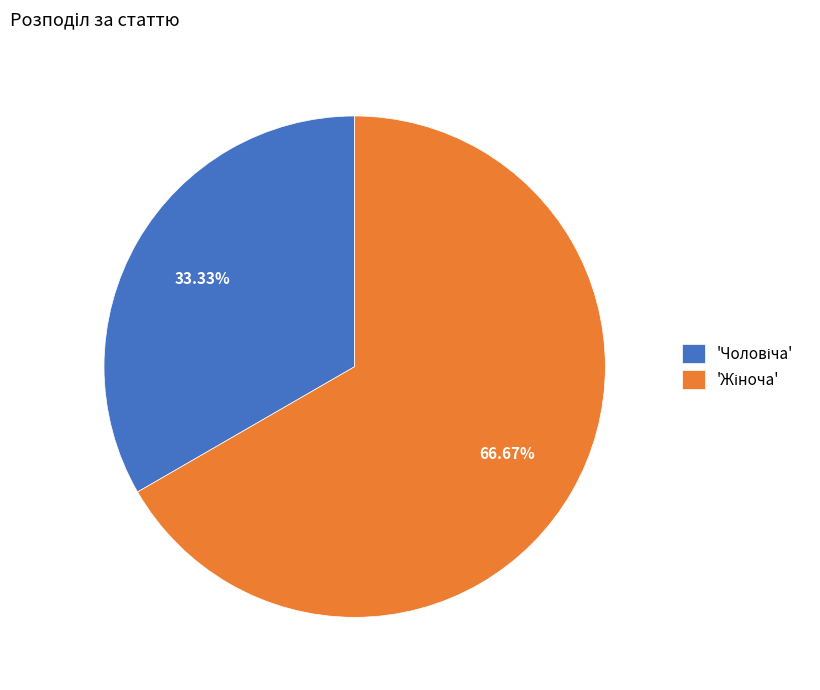

Is there a majority slice in this chart?

Yes